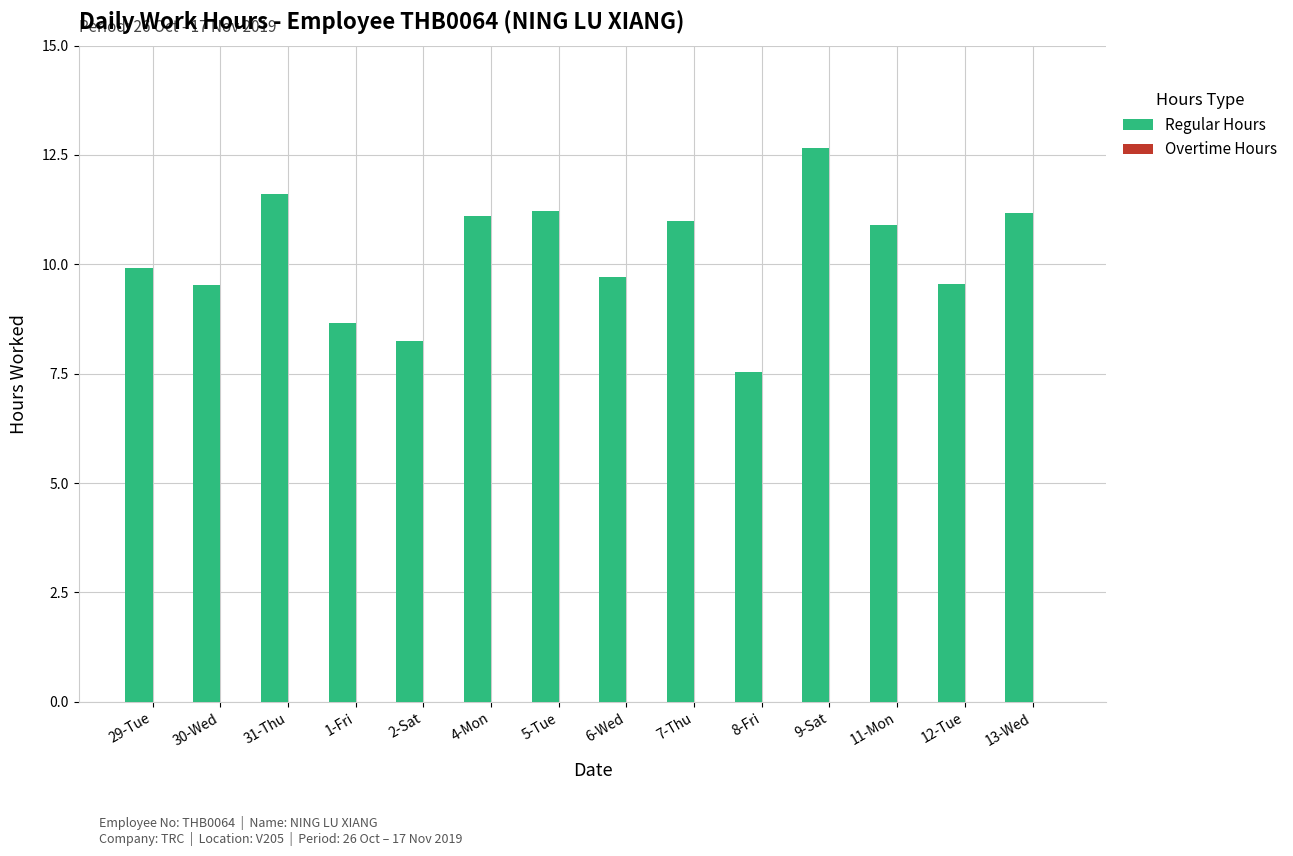

At which category does the chart reach its peak across all series?

9-Sat